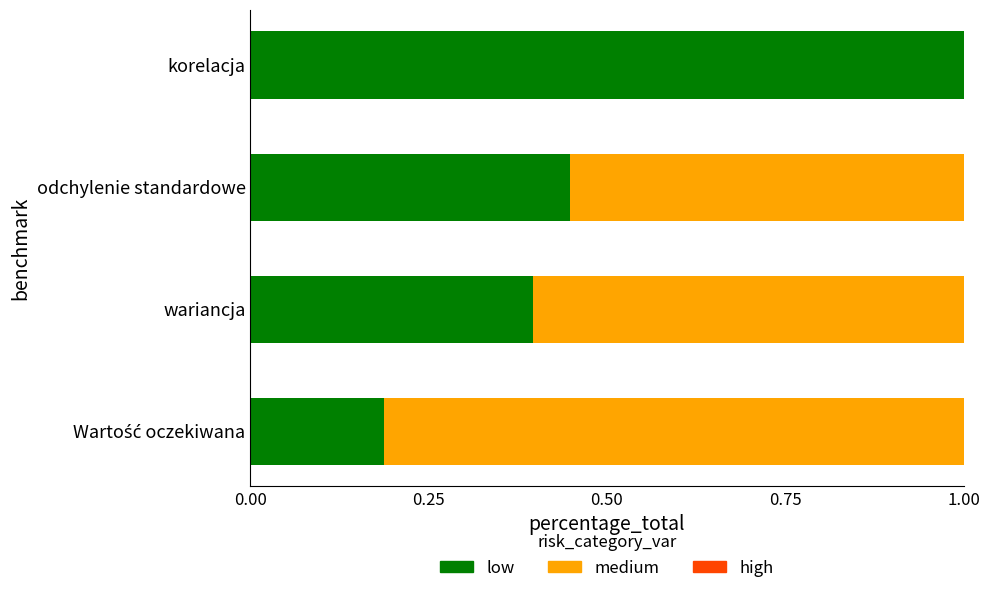

What value does the low series have at korelacja?

1.0